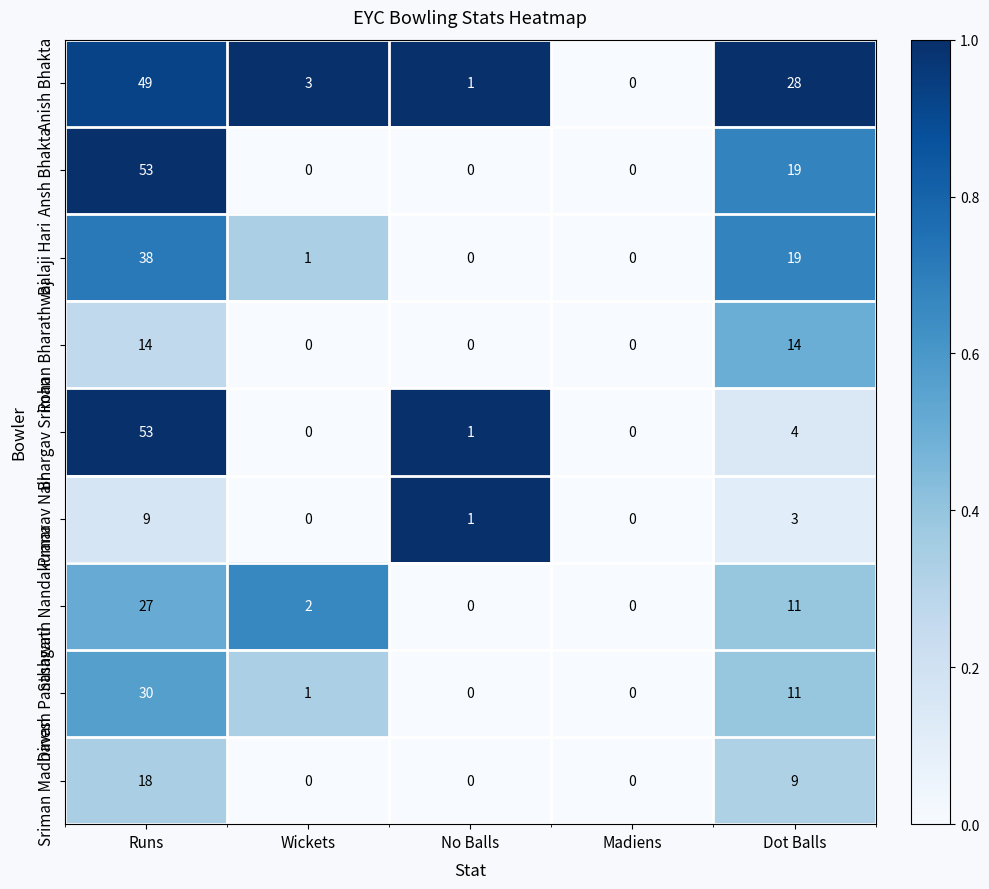

What is the difference between the maximum and second lowest values in the Balaji Hari series?

38